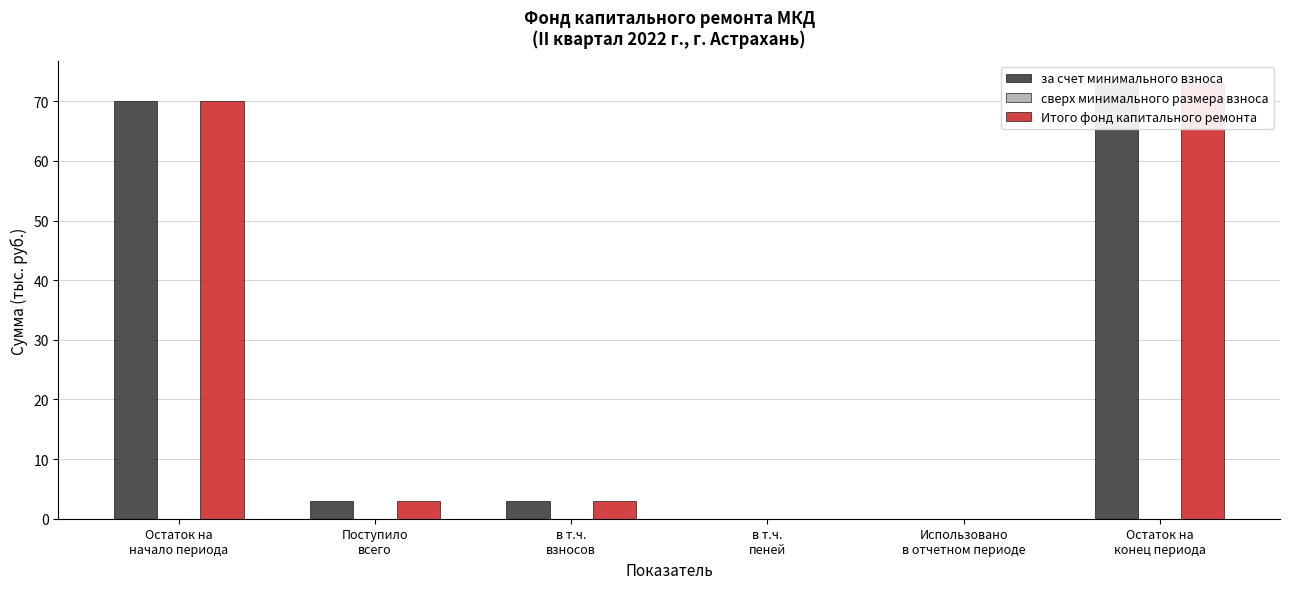

At which label is сверх минимального размера взноса closest to 0?

Остаток на
начало периода